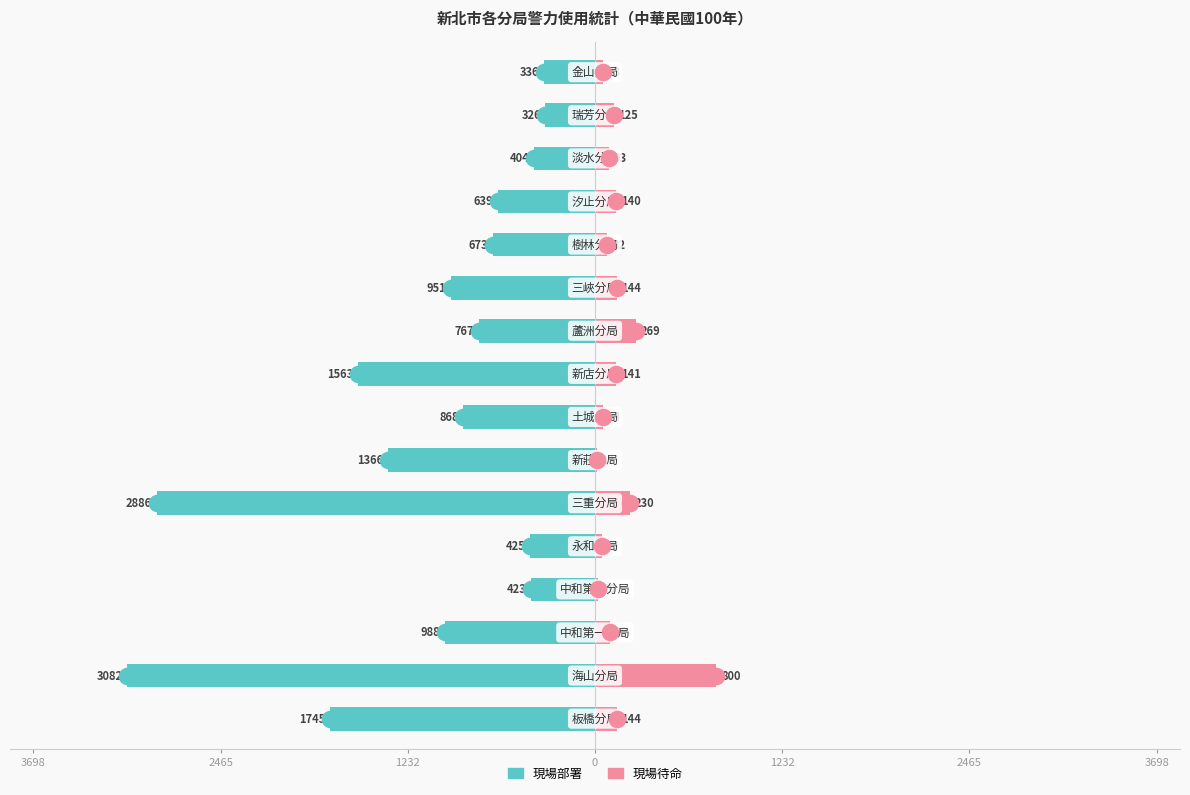

Which series has the largest Y range (max minus min)?

現場部署